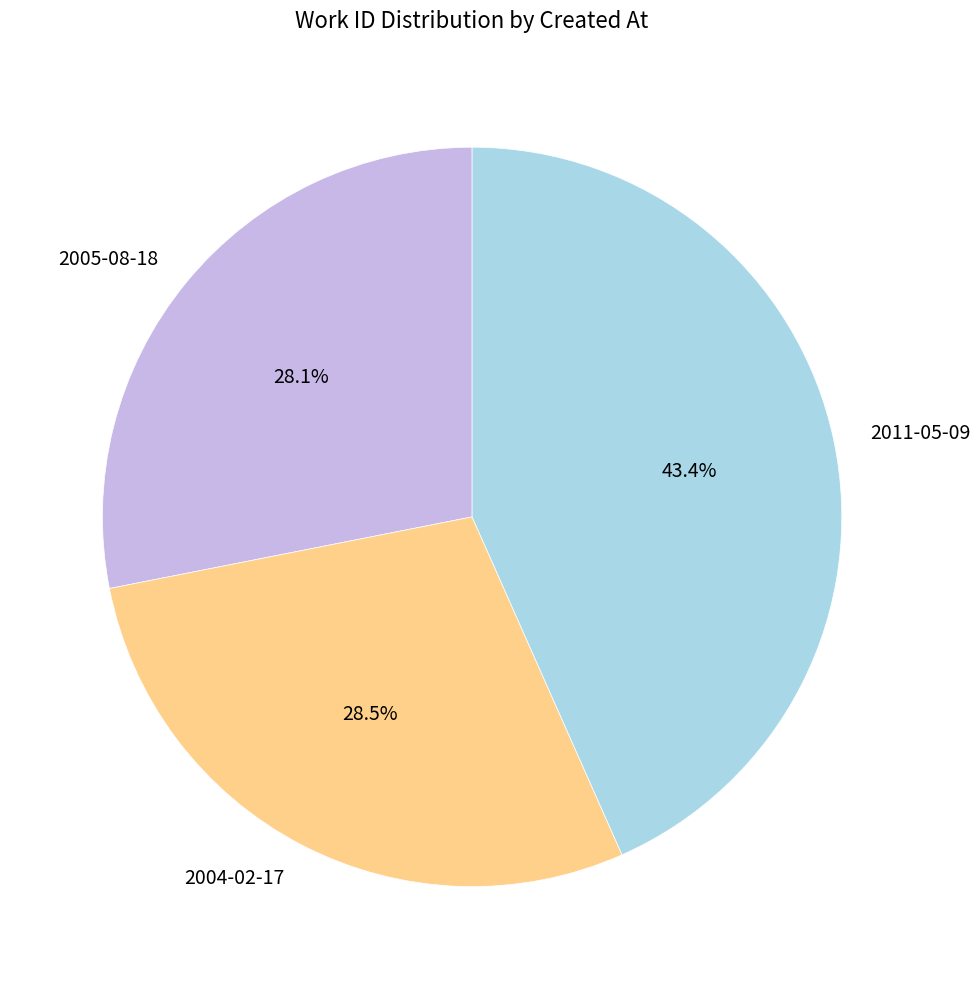

Is there a majority slice in this chart?

No